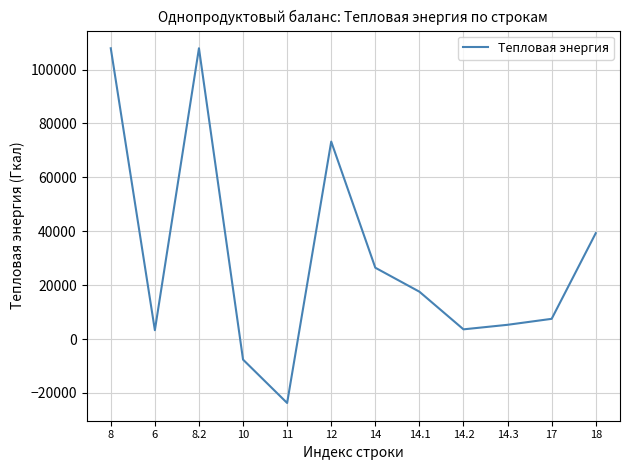

Count the number of categories in the chart.

12